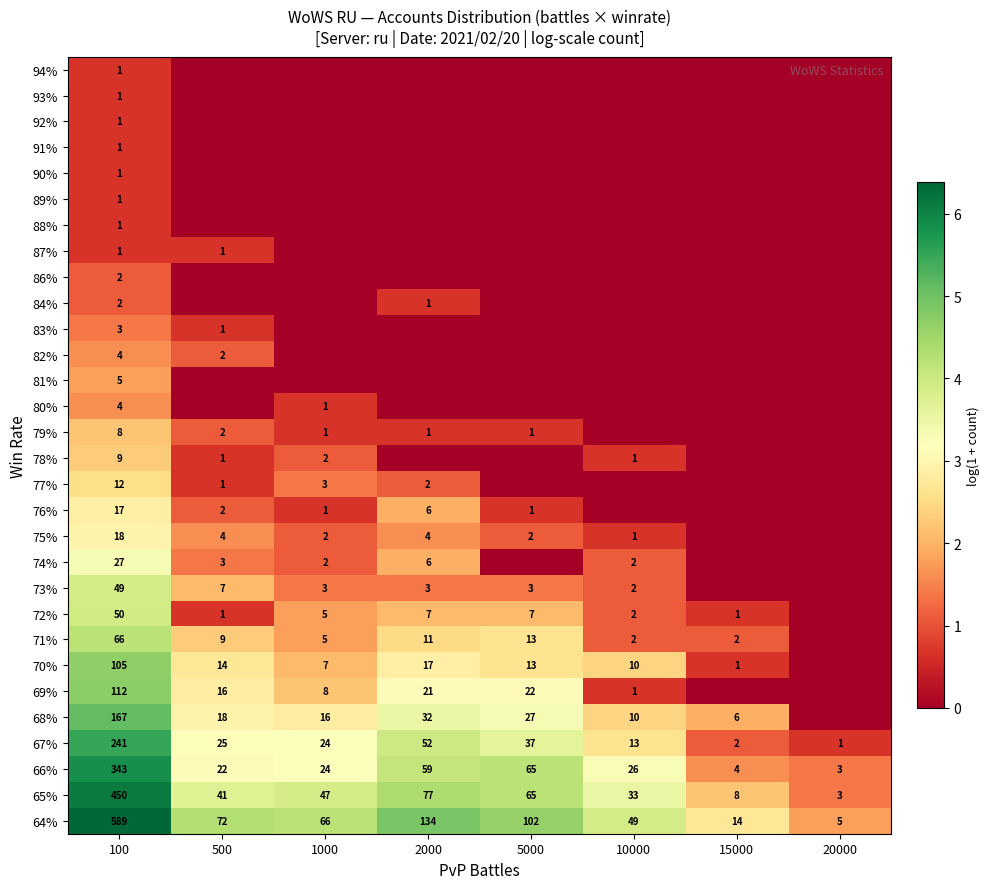

Is the value of 64% at 500 greater than the value of 65% at 1000?

Yes